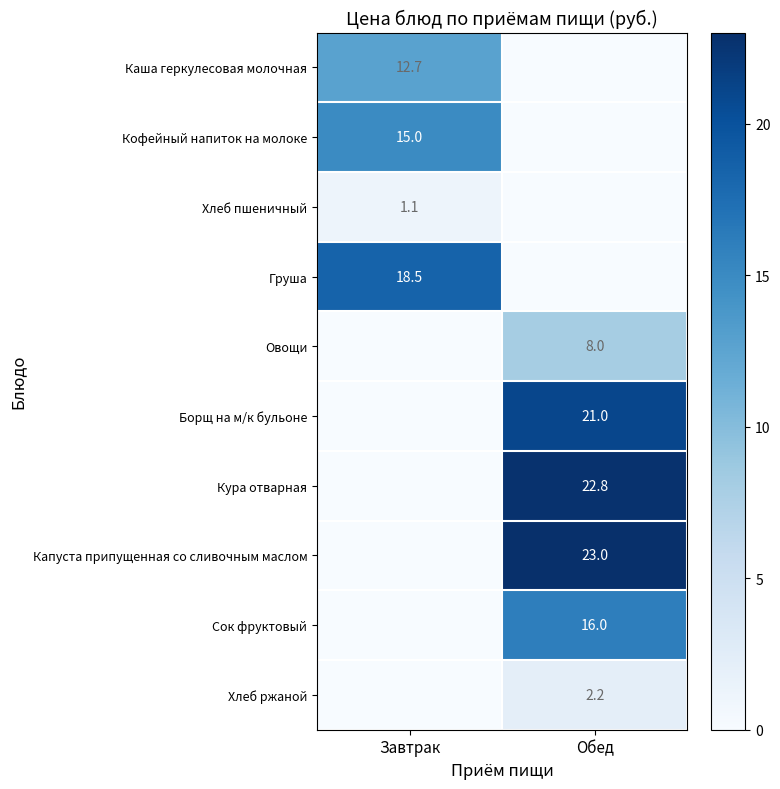

Is the value of Хлеб пшеничный at Завтрак greater than the value of Сок фруктовый at Обед?

No